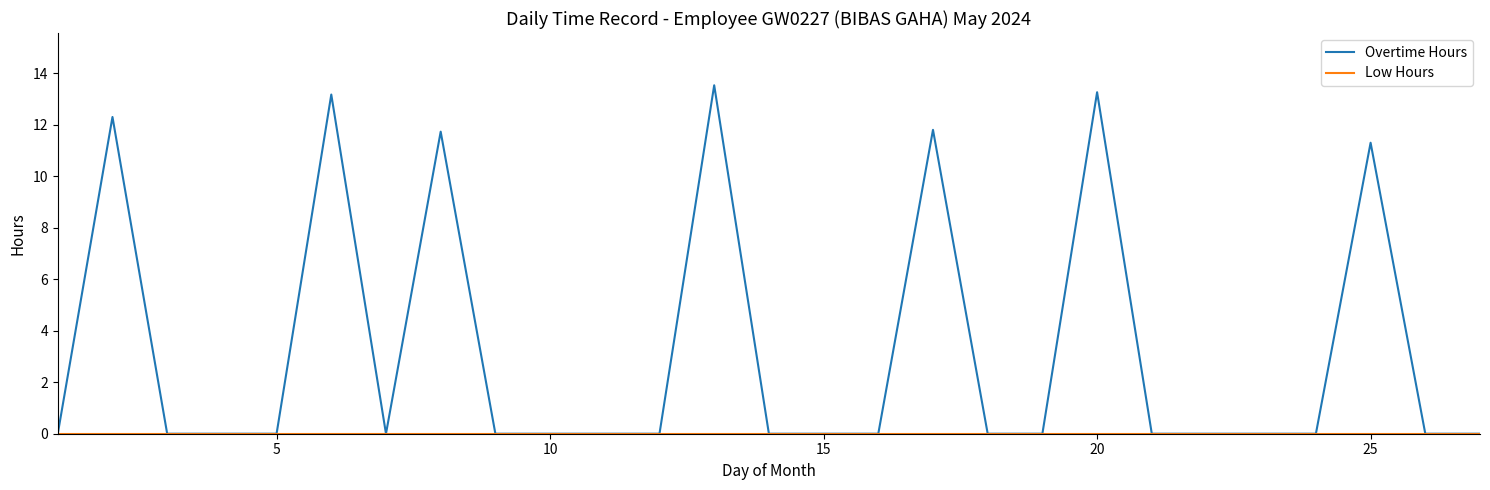

Which series has the largest total across all categories?

Overtime Hours